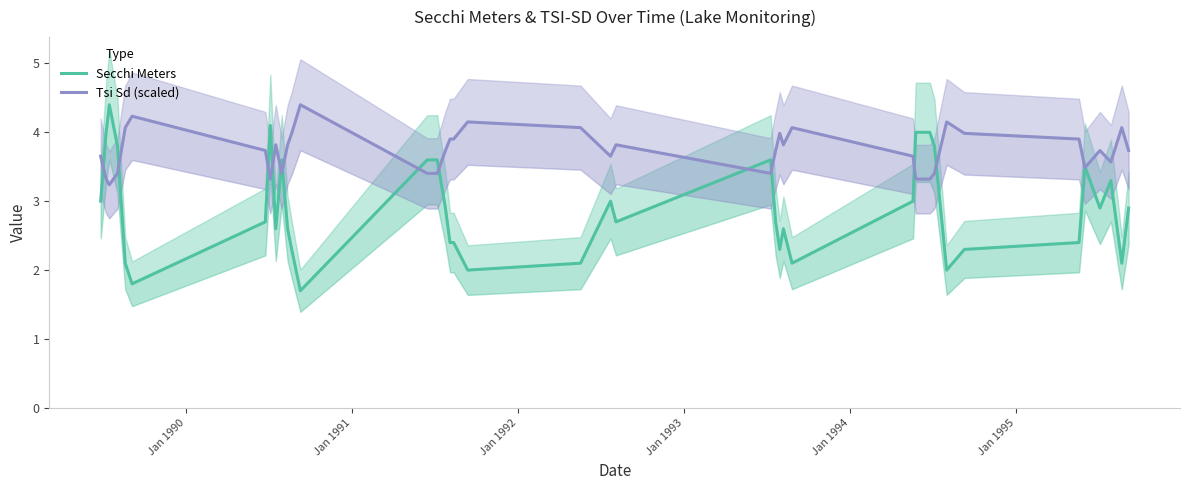

What is the label of the 34th point from the right?

Jan 1994